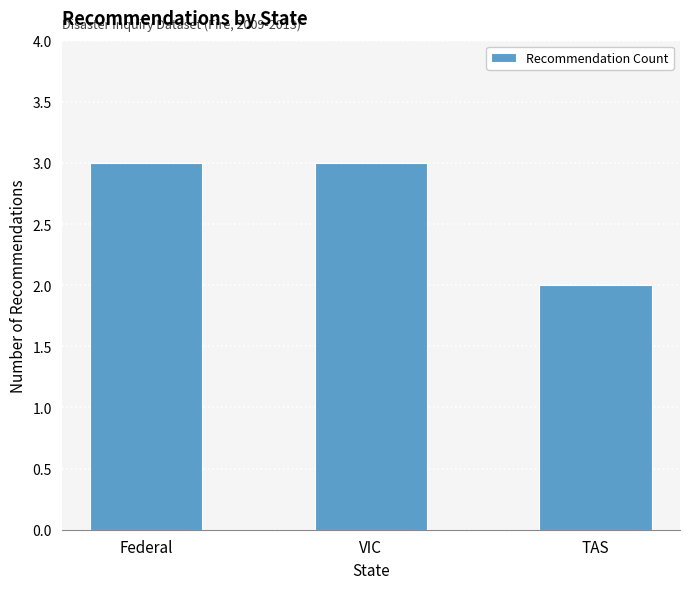

Between TAS and VIC, which is larger?

VIC